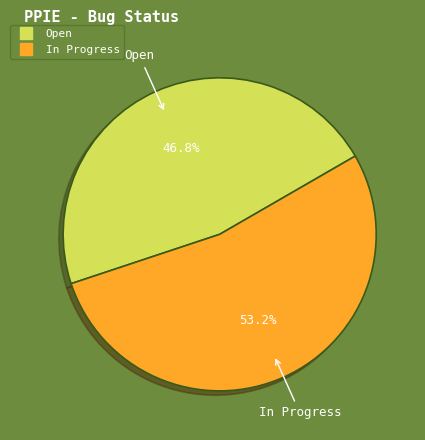

Count the number of slices in the pie.

2